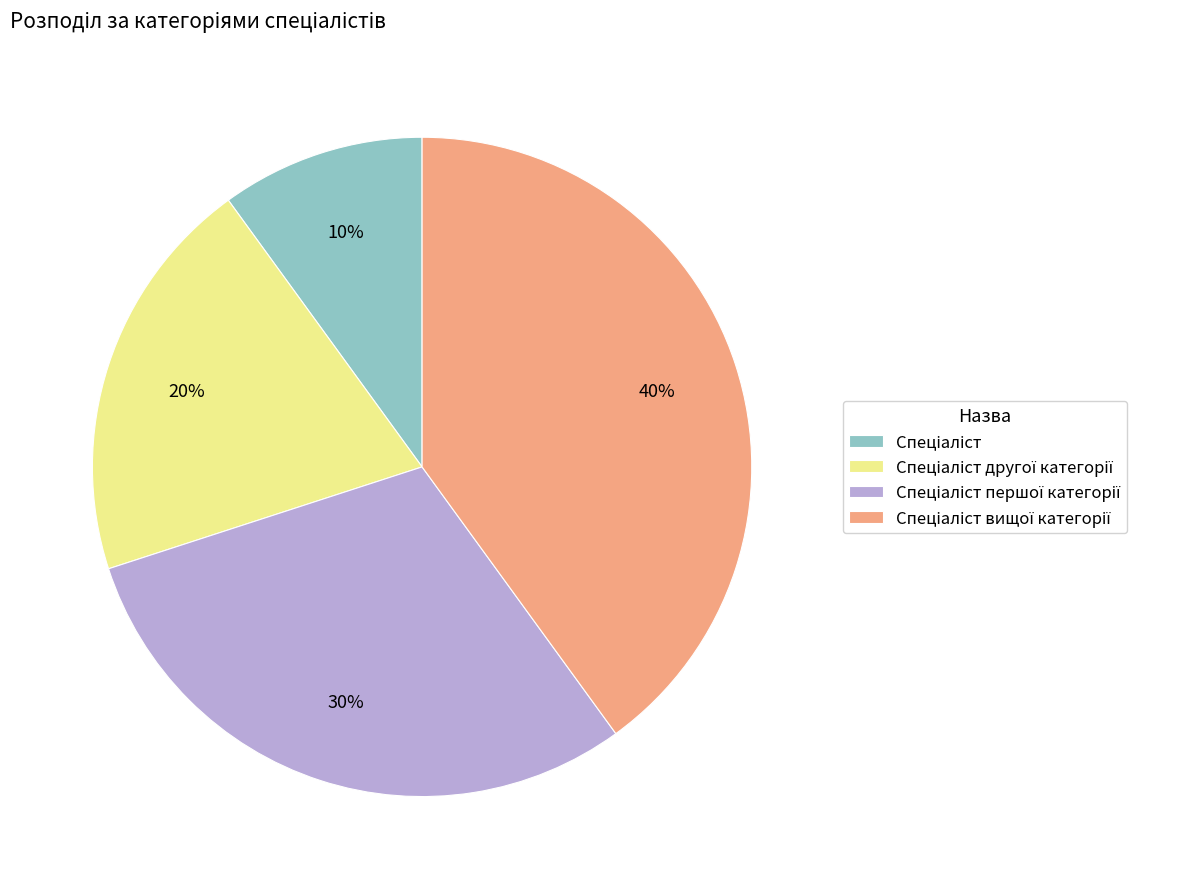

To the nearest percent, what is the difference between the largest and smallest slice percentages?

30%